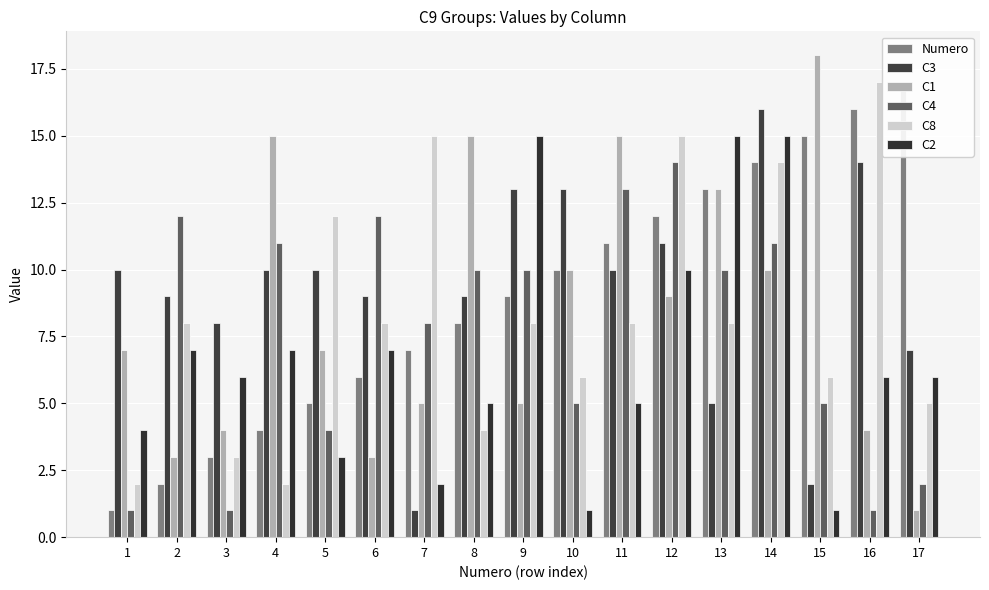

Which series has the widest spread of values?

C1